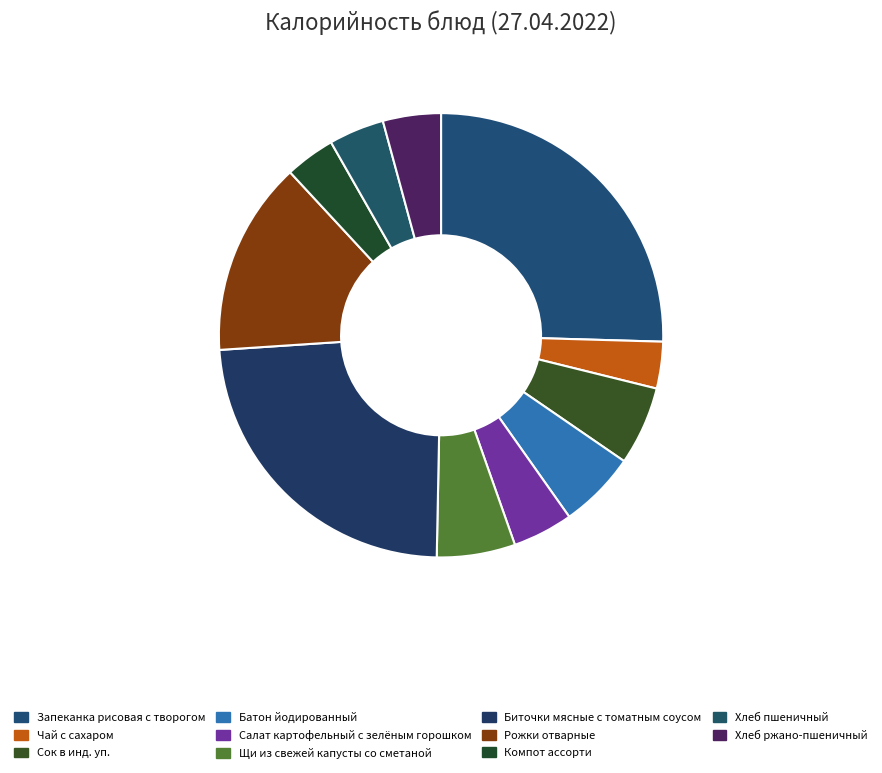

Is it true that Щи из свежей капусты со сметаной is 15% of the pie?

False